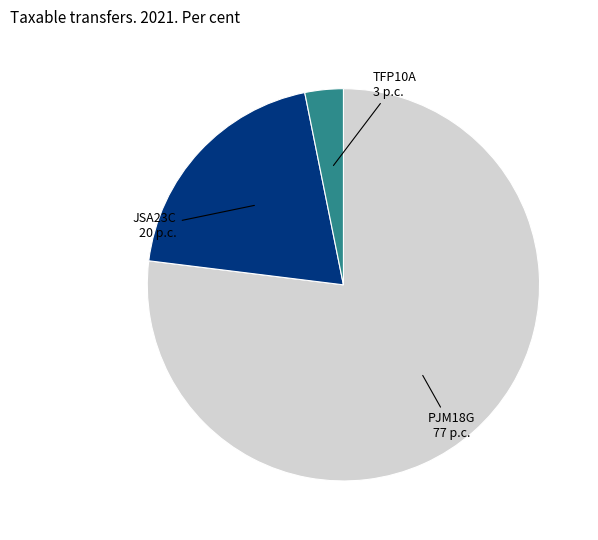

Does any single category account for the majority?

Yes